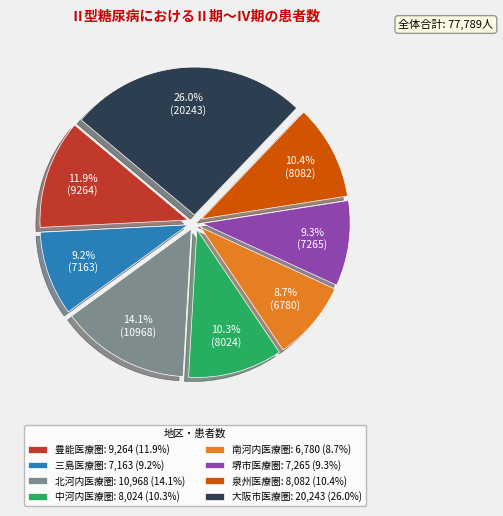

Which slice is the largest?

大阪市医療圏